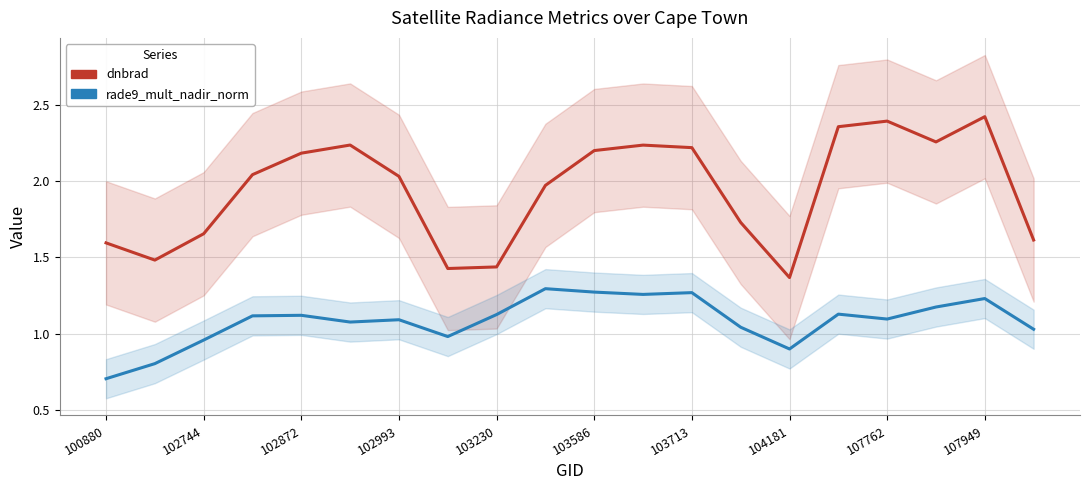

Between 102872 and 102993, which series saw the biggest shift?

dnbrad